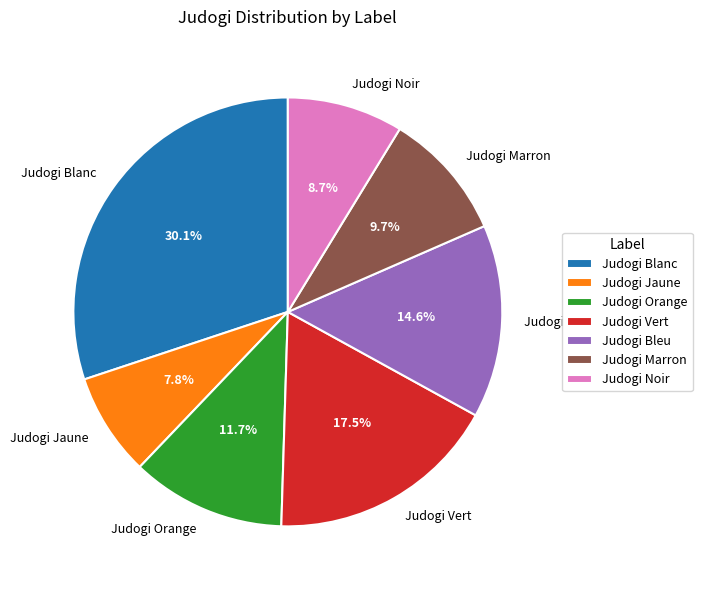

Rank the categories by value from lowest to highest.

Judogi Jaune, Judogi Noir, Judogi Marron, Judogi Orange, Judogi Bleu, Judogi Vert, Judogi Blanc